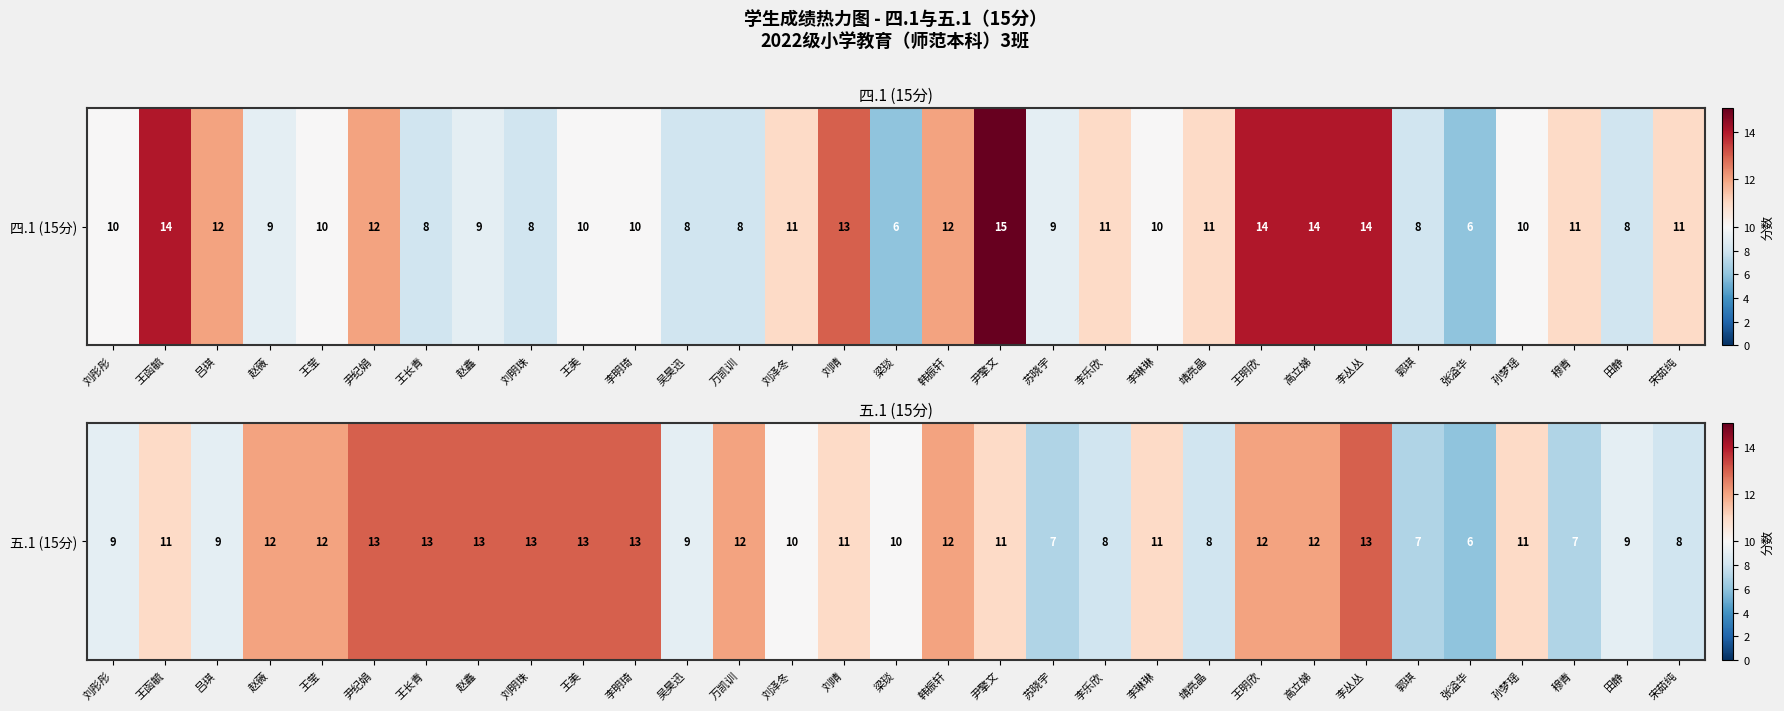

How many values are below 11?

13